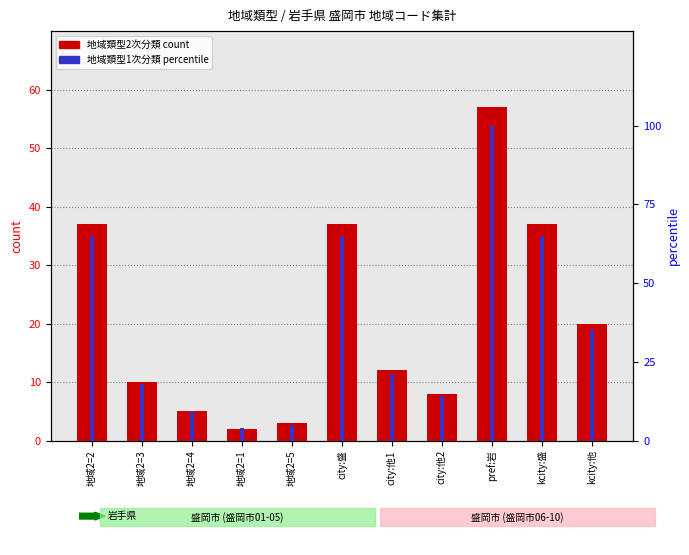

True or false: percentile rank has a value of 4 at 地域2=1.

True